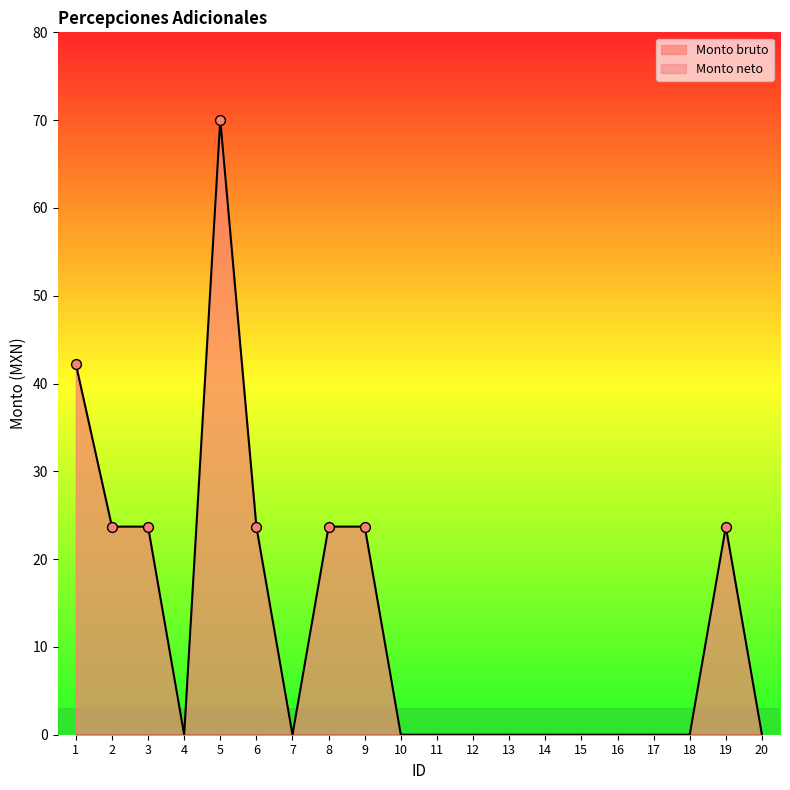

Which has a higher value, 11 or 17?

11